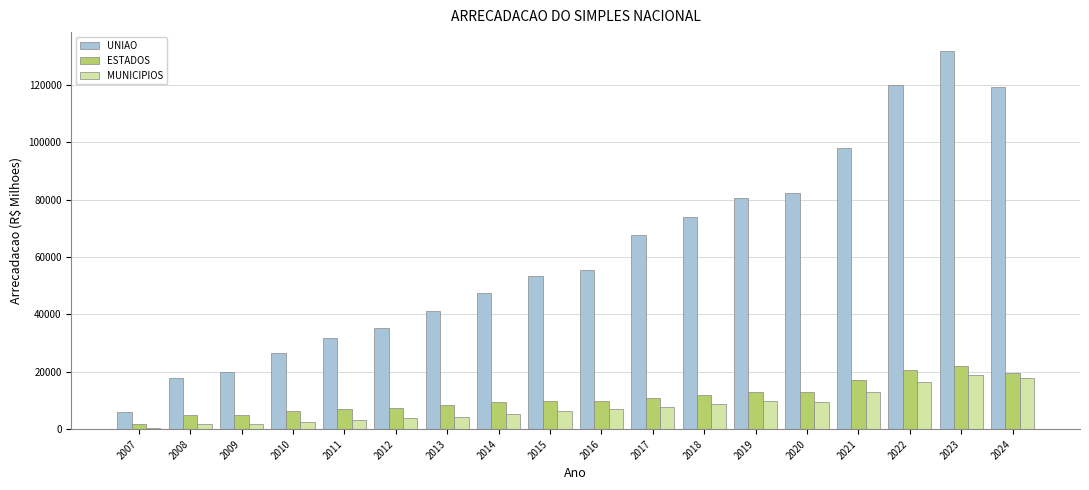

Which series has the largest total across all categories?

UNIAO